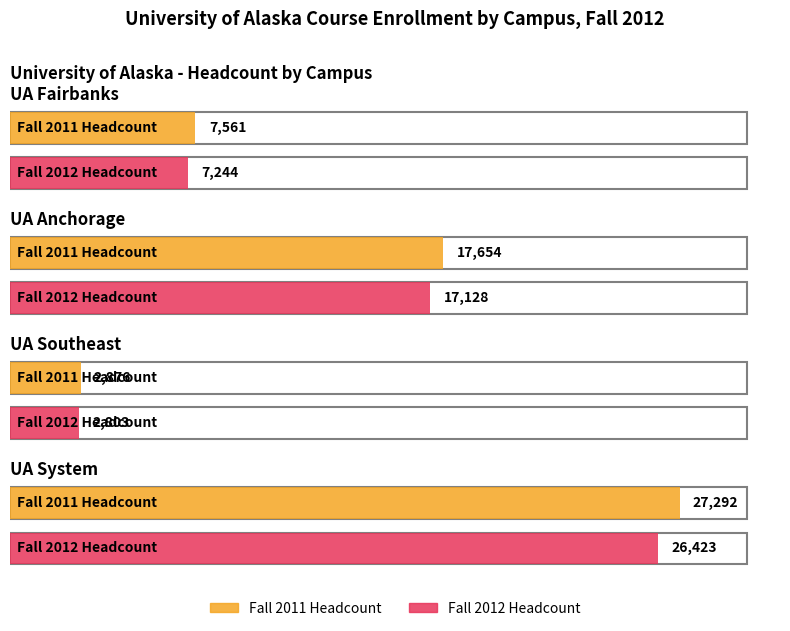

Is the value of Fall 2012 Headcount at UA Fairbanks greater than the value of Fall 2011 Headcount at UA System?

No